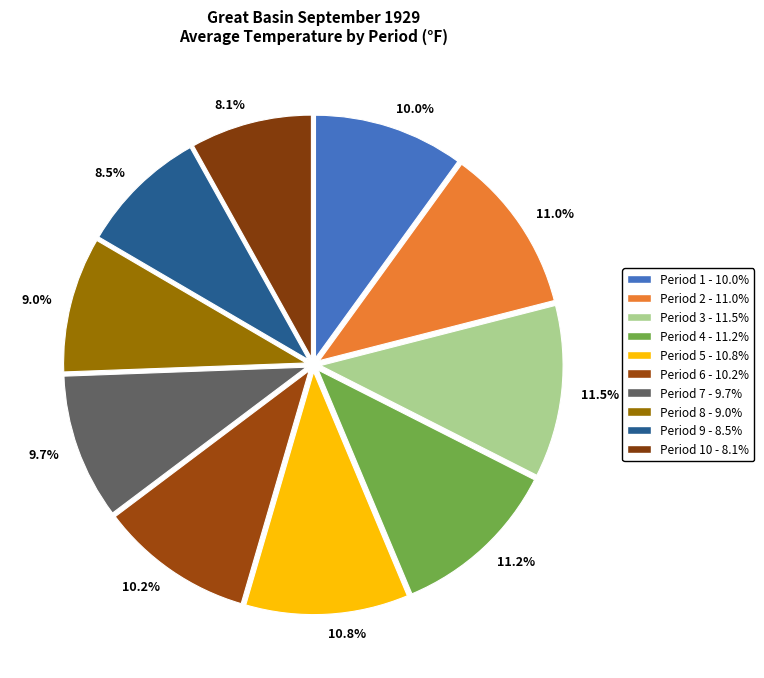

Does 11.0% account for over 50% of the chart?

No